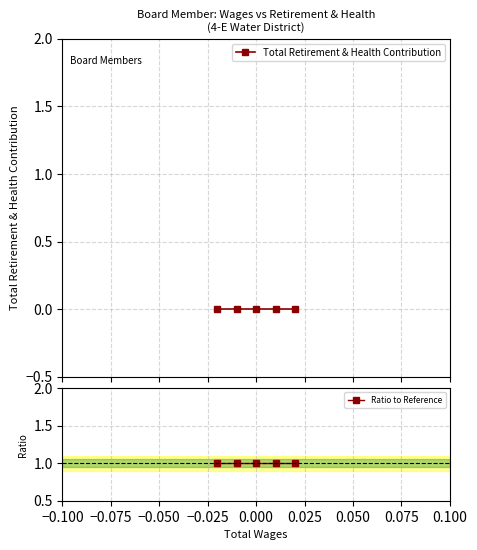

Reading left to right, list all the values displayed in this chart.

Total Retirement & Health Contribution: 0	0	0	0	0
Ratio to Reference: 1	1	1	1	1